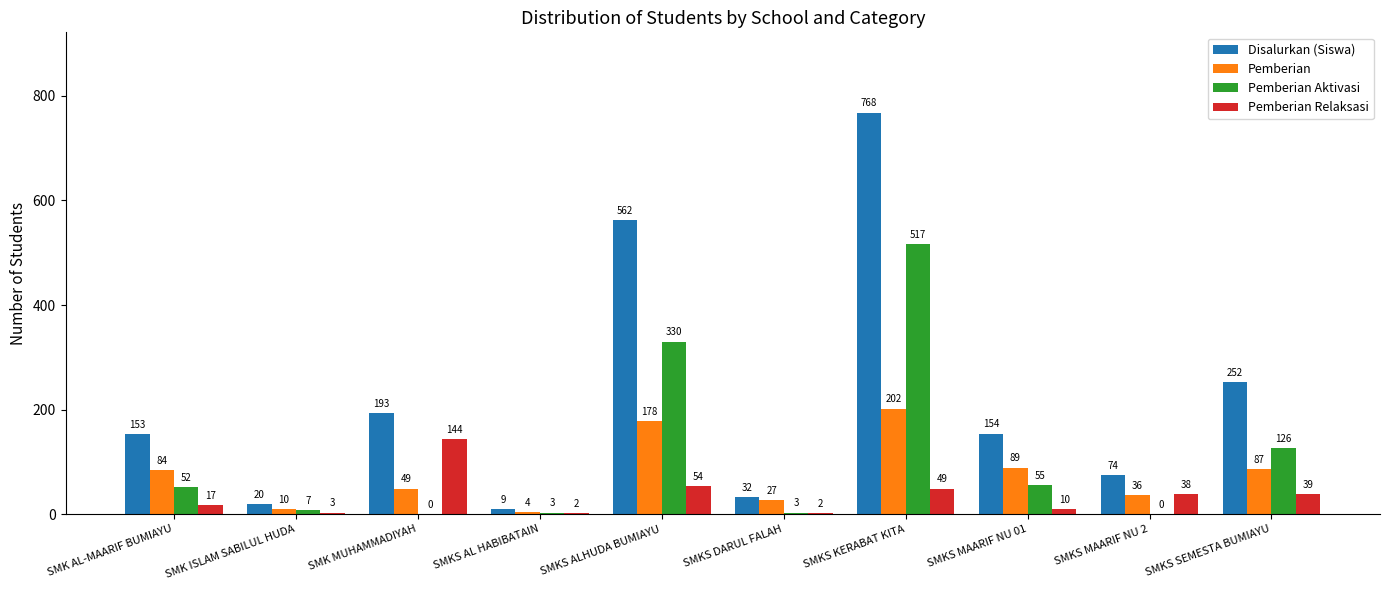

Read the Pemberian value at SMKS ALHUDA BUMIAYU.

178